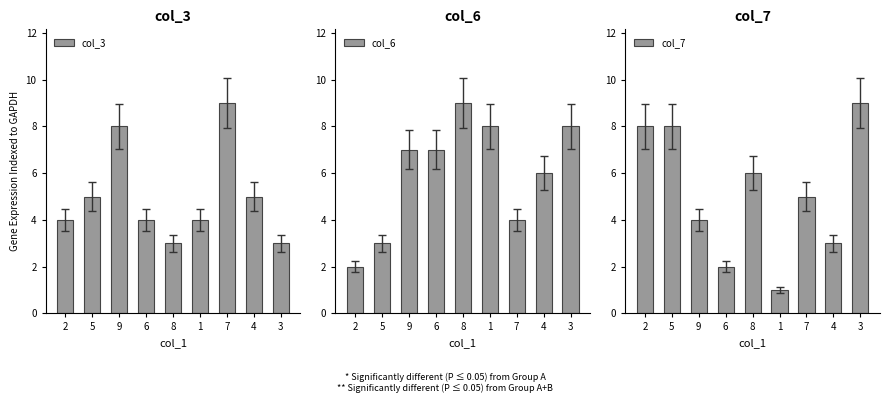

How many bars are there in total?

27